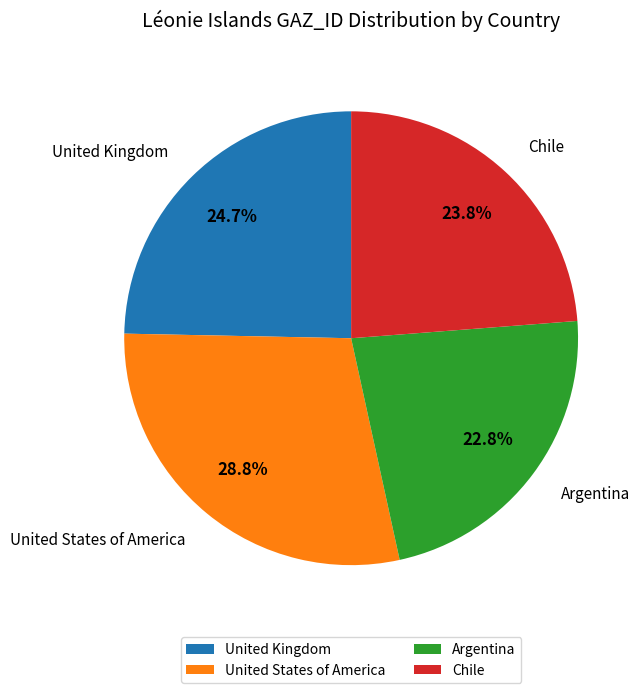

Rank the categories by value from lowest to highest.

Argentina, Chile, United Kingdom, United States of America